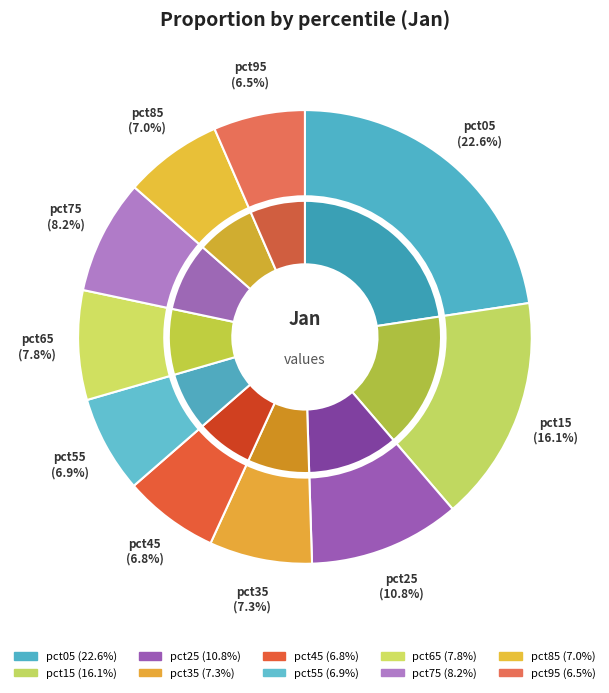

How many slices are in this pie chart?

10